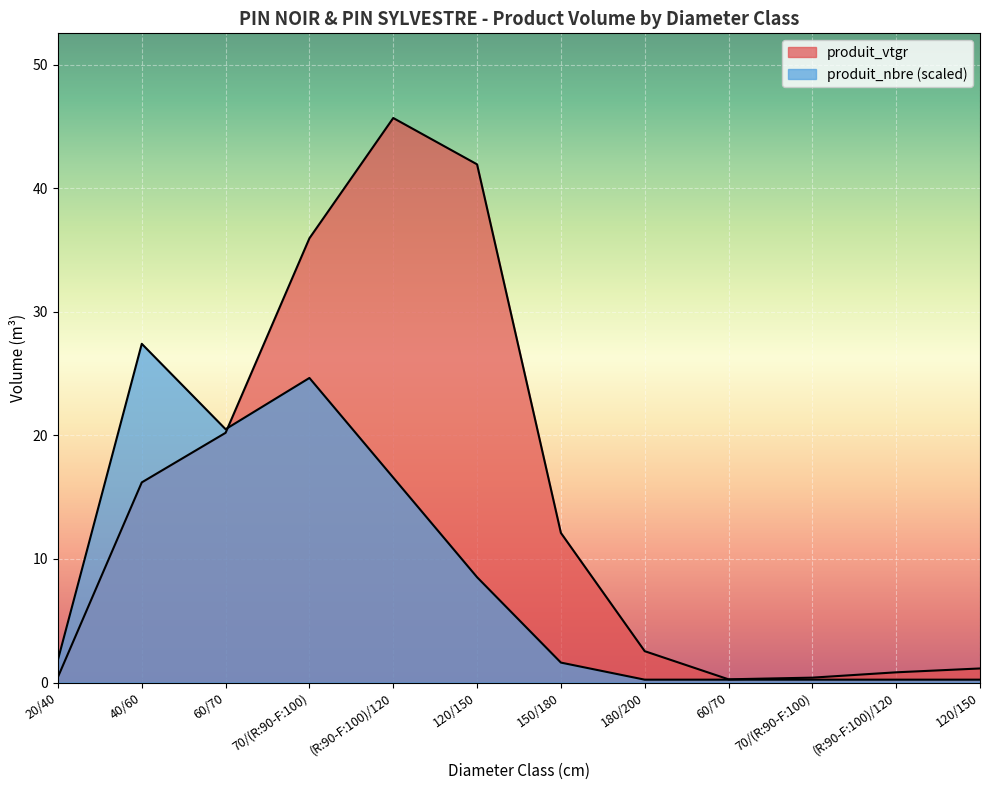

Reading left to right, what are all the values shown in this chart?

produit_vtgr: 0.4	16.2	20.2	35.9	45.7	41.9	12.1	2.5	0.3	0.4	0.8	1.1
produit_nbre: 1.8	27.4	20.5	24.6	16.6	8.5	1.6	0.2	0.2	0.2	0.2	0.2